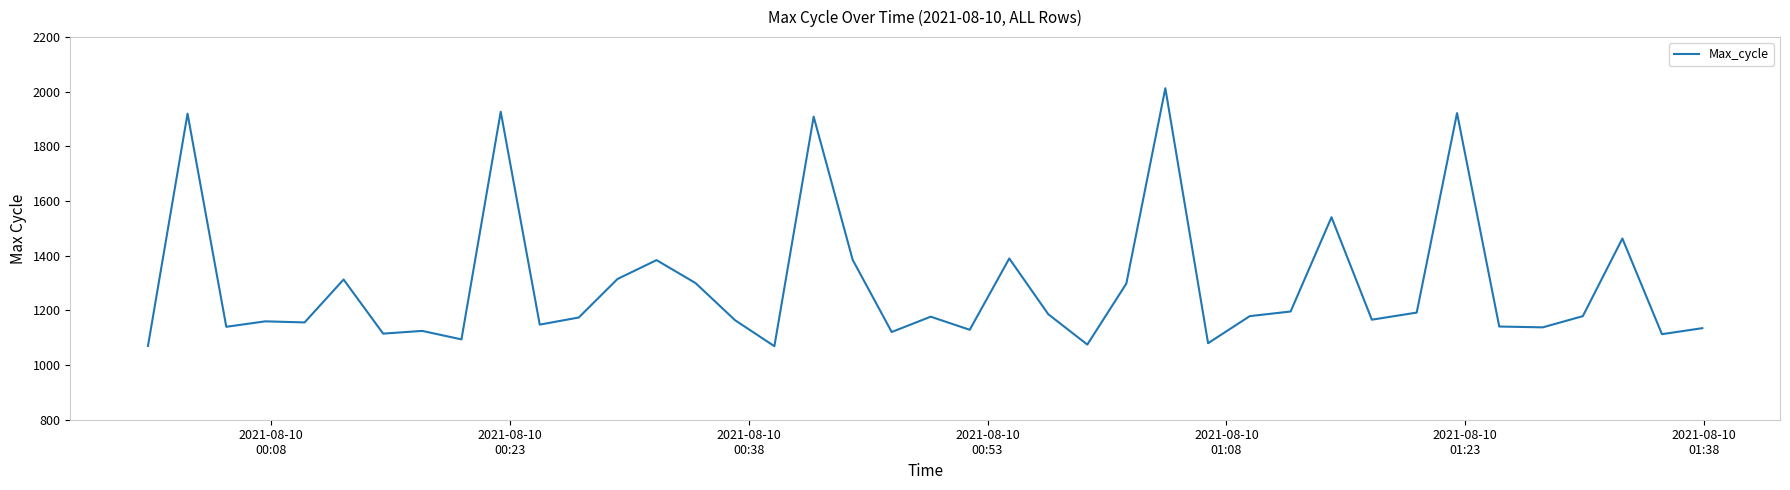

What is the greatest value displayed?

2013